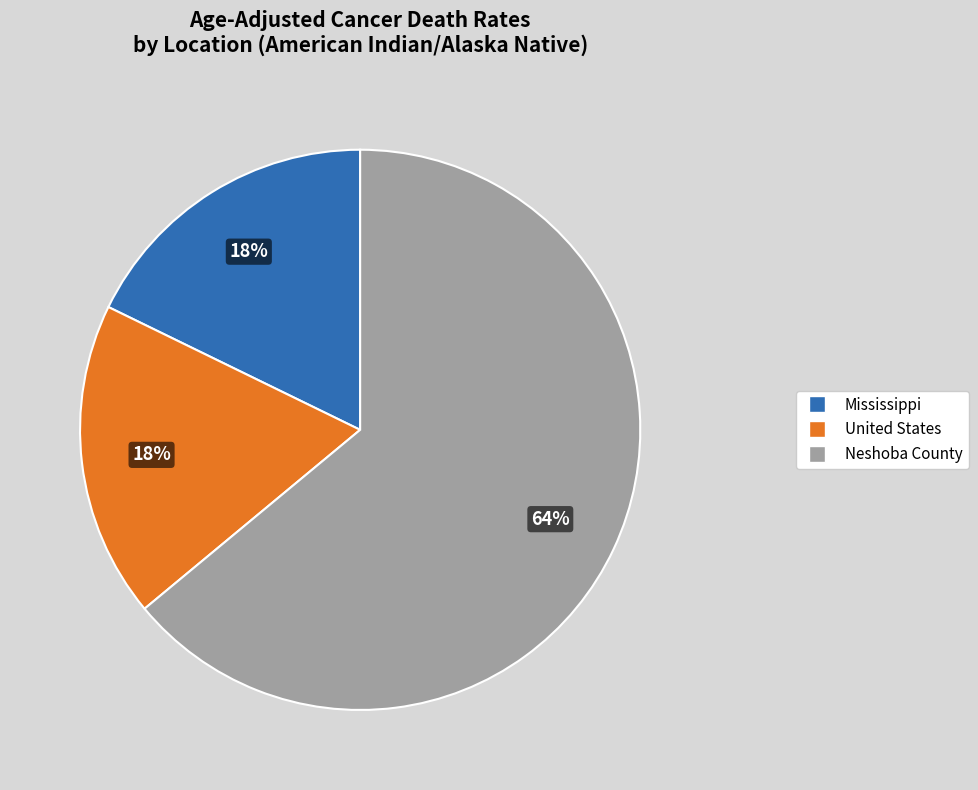

To the nearest percent, what is the difference between the largest and smallest slice percentages?

46%